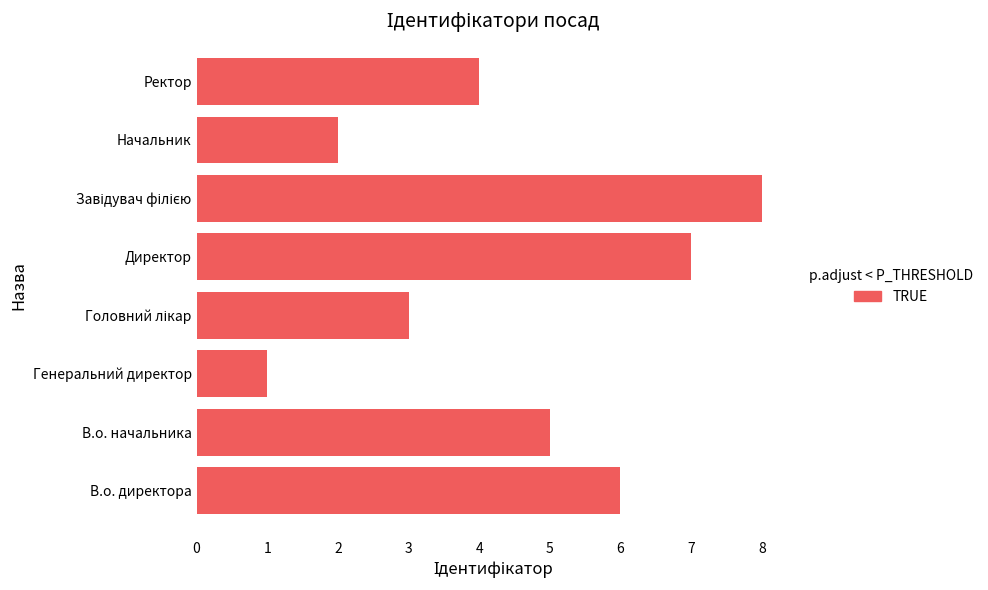

Where is the data nearest to the value 4?

Ректор